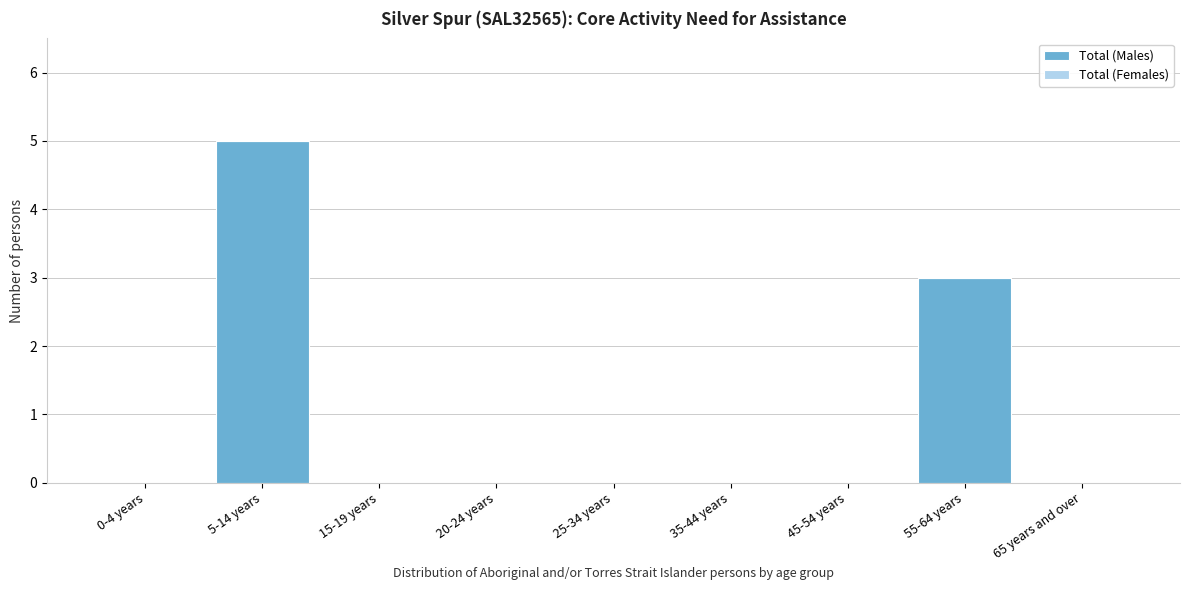

Reading right to left, extract all data points from this chart.

65 years and over=0	55-64 years=3	45-54 years=0	35-44 years=0	25-34 years=0	20-24 years=0	15-19 years=0	5-14 years=5	0-4 years=0